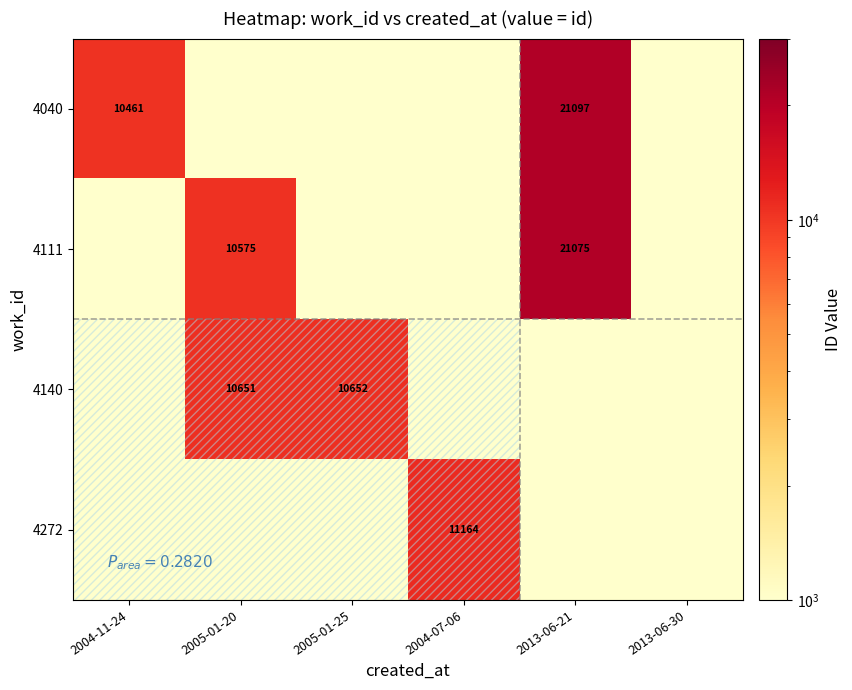

What is the difference between the maximum and minimum values in the 4272 series?

11164.0